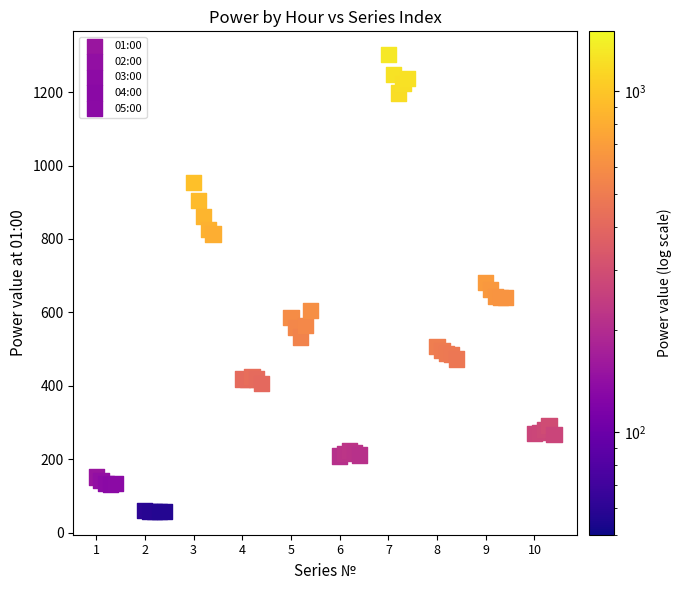

Which series reaches the maximum Y coordinate?

01:00